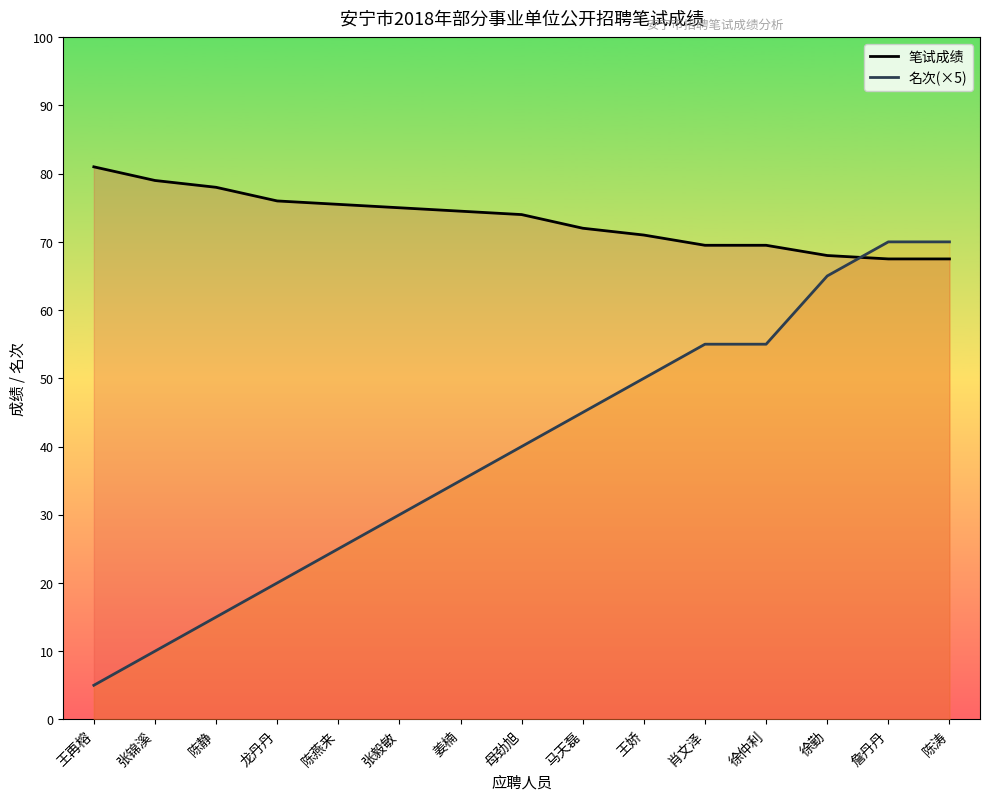

What is the greatest value displayed?

81.0